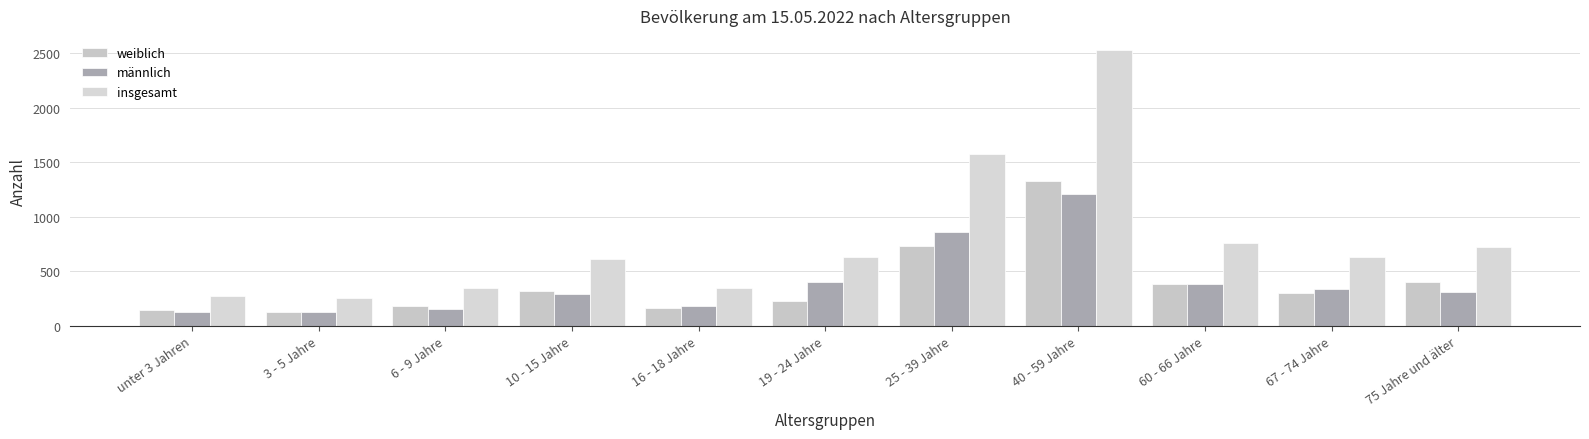

Is the value of insgesamt at unter 3 Jahren greater than the value of männlich at 6 - 9 Jahre?

Yes